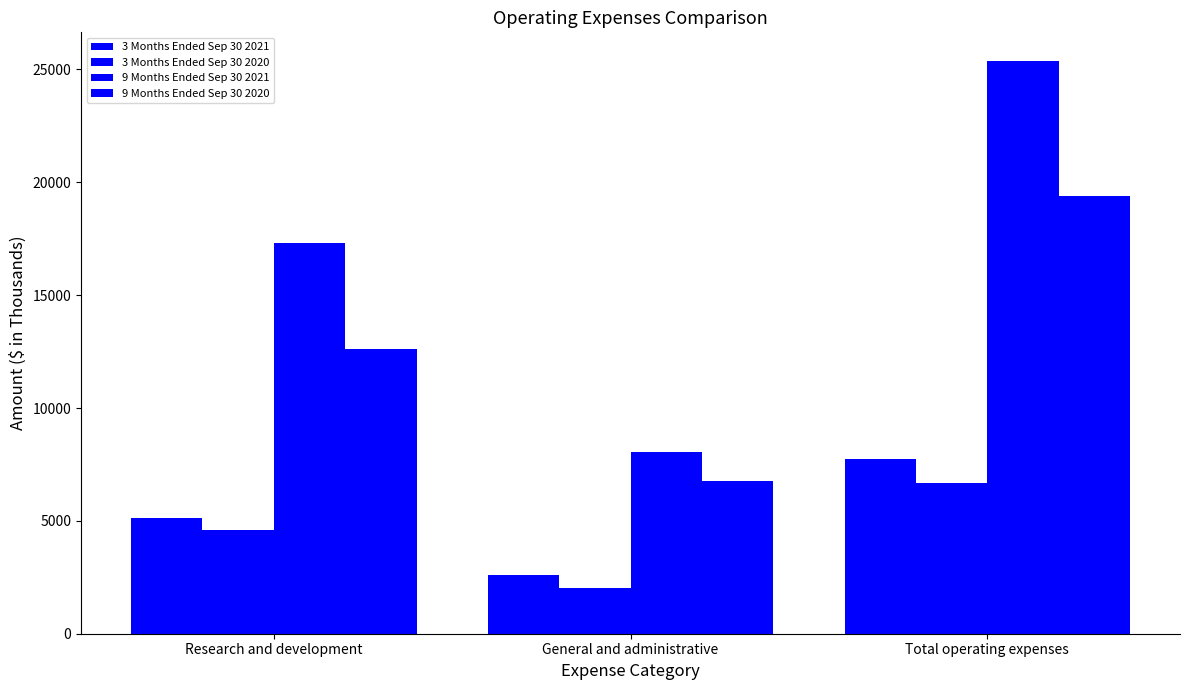

Count the number of categories in the chart.

3